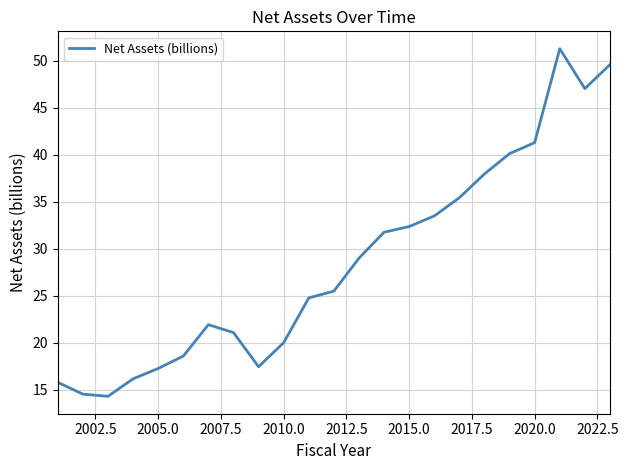

What is the minimum value shown in the chart?

14.3